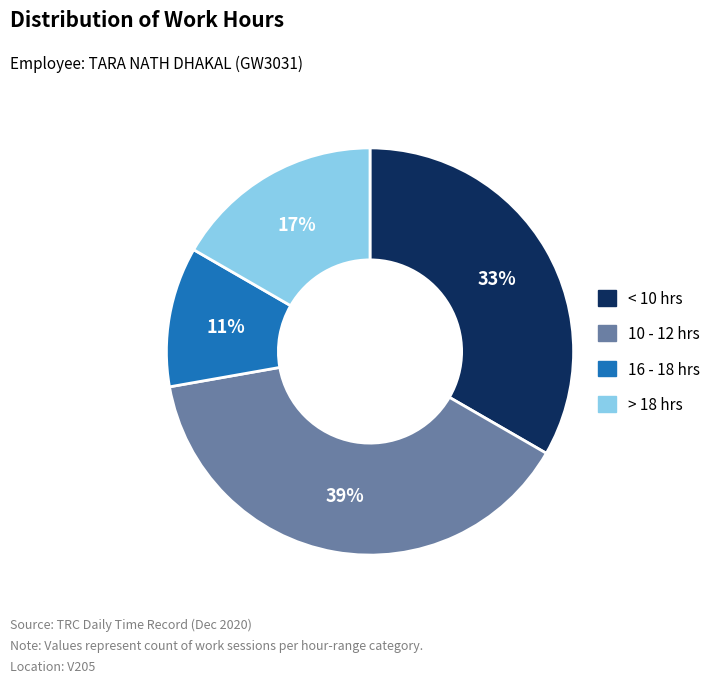

To the nearest percent, what percentage of the pie is 16 - 18 hrs?

11%